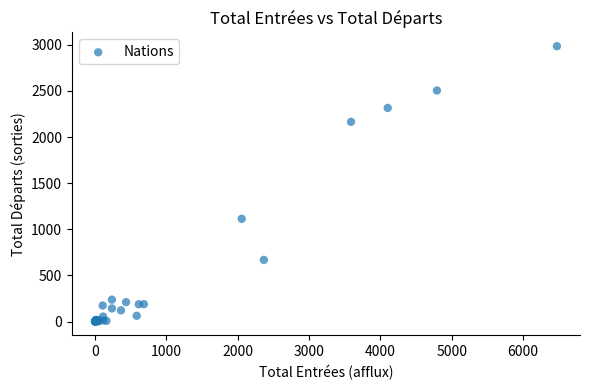

What Y value in the scatter plot is closest to 1492?

1114